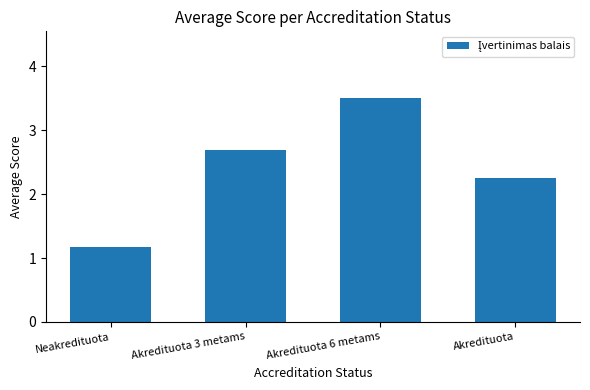

The chart shows a value of 1.2 at Neakredituota. True or false?

True